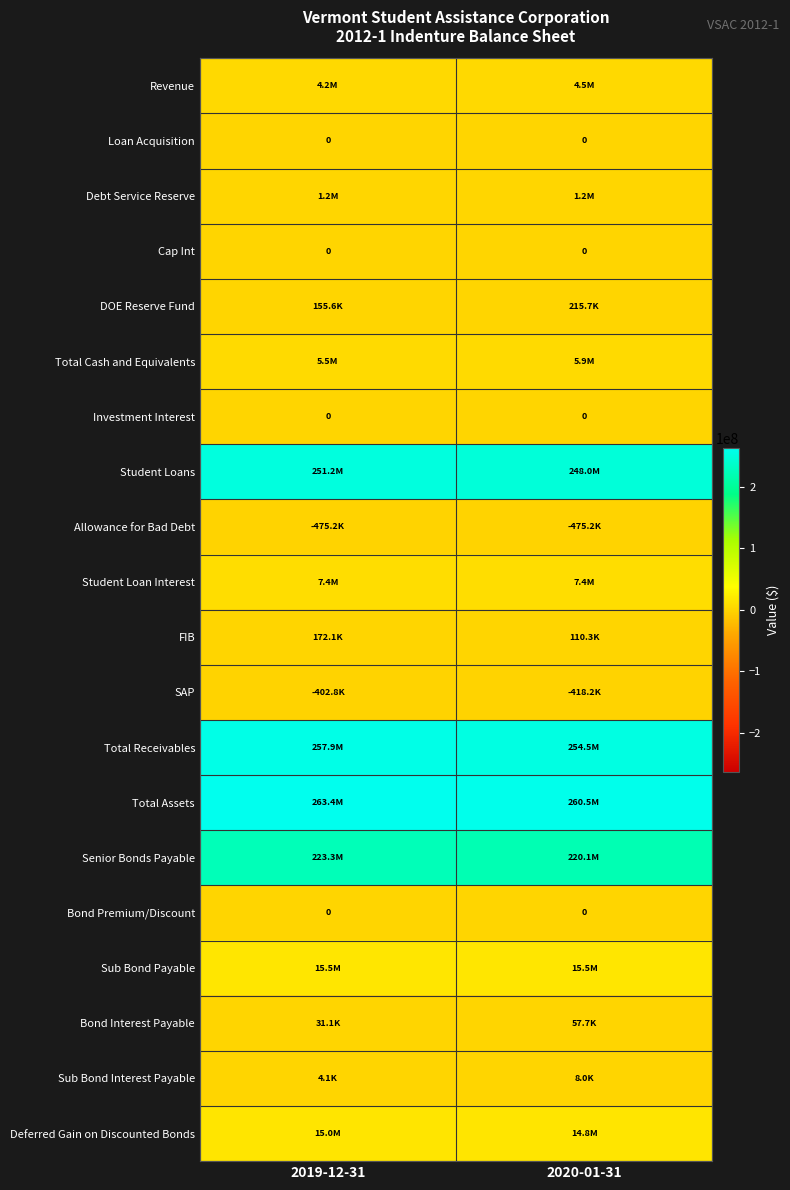

How many series are shown in this chart?

20